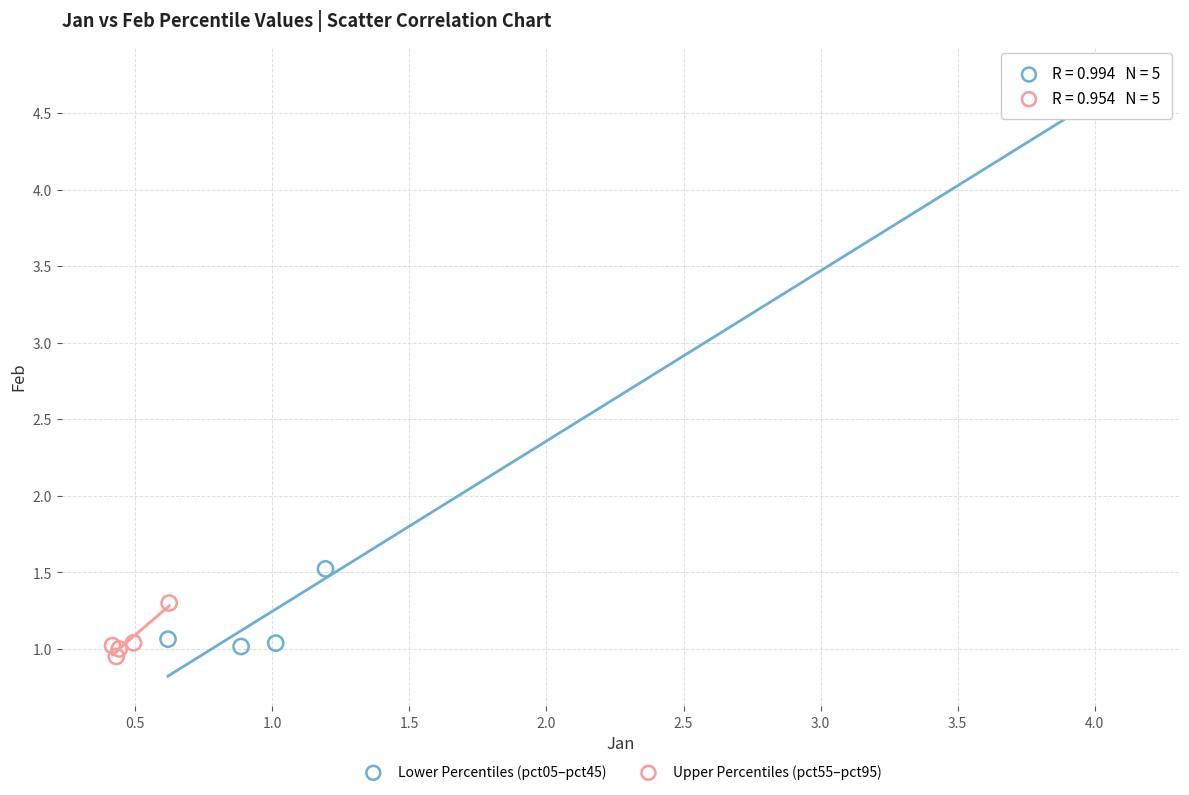

Which series has the largest Y range (max minus min)?

Lower Percentiles (pct05–pct45)